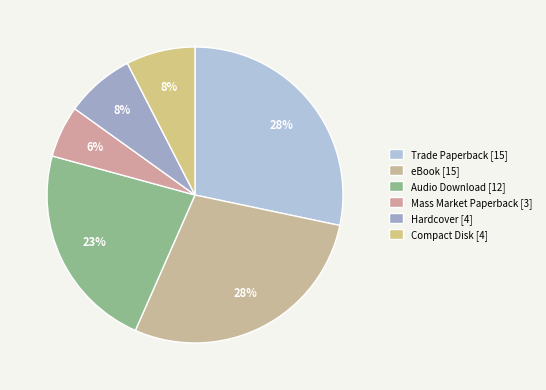

Count the number of slices in the pie.

6